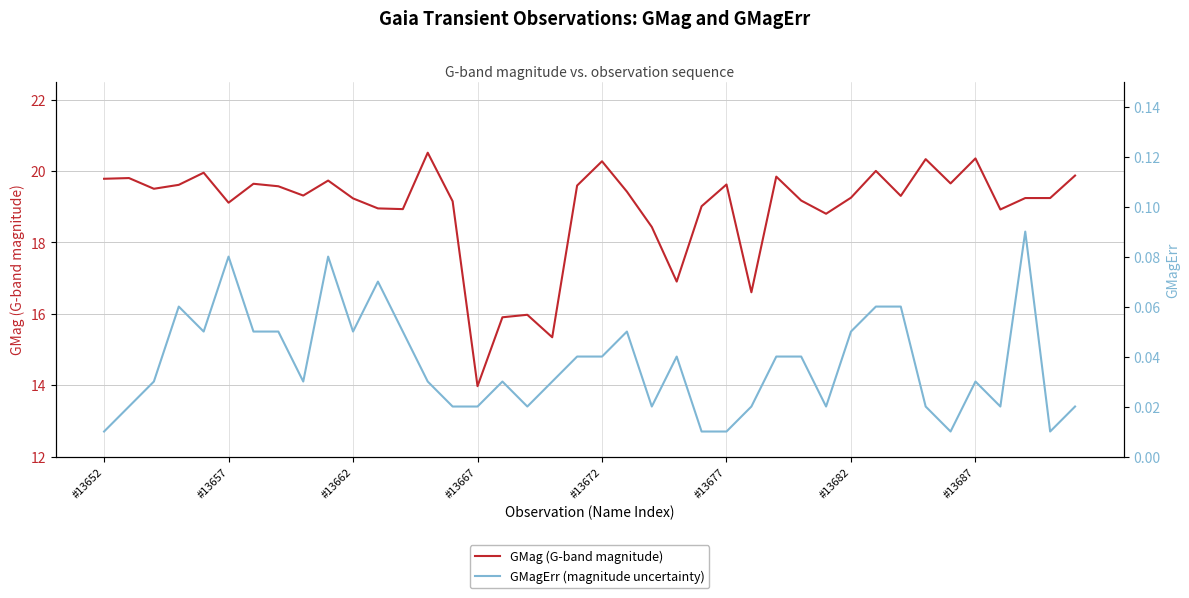

At which label does GMag (G-band magnitude) reach its minimum?

#13667